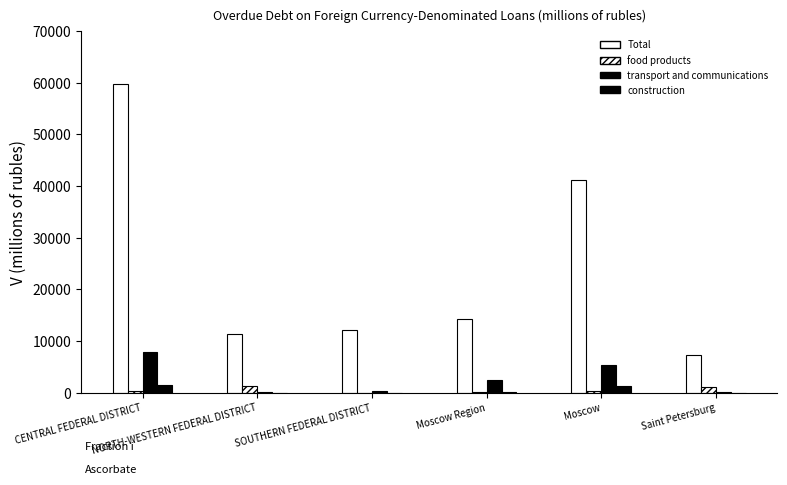

What position from the right is Saint Petersburg?

1